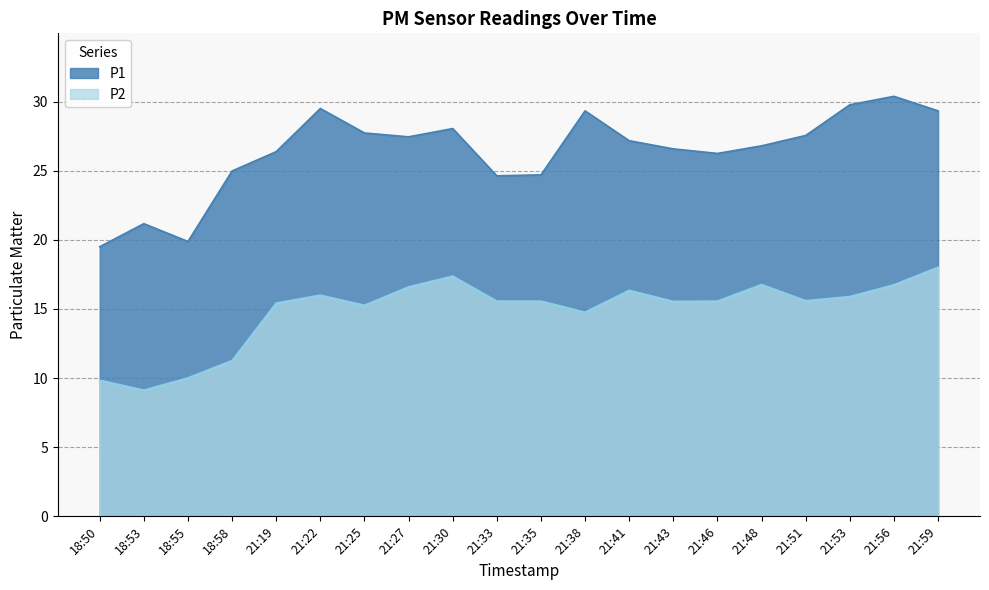

At which category does P2 reach its first local peak?

21:22